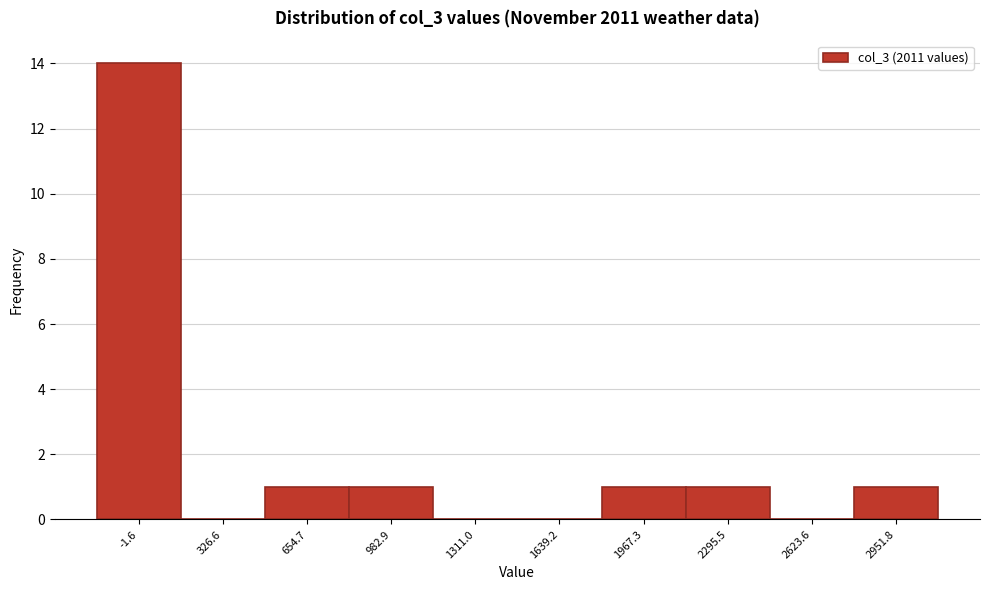

Reading left to right, transcribe all the data shown in this chart.

-1.6=14	326.6=0	654.7=1	982.9=1	1311.0=0	1639.2=0	1967.3=1	2295.5=1	2623.6=0	2951.8=1